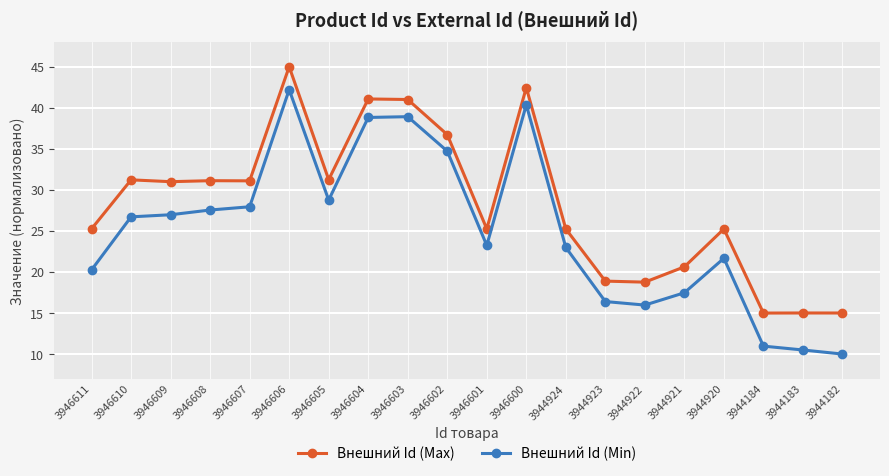

List the series in order of their peak value, lowest first.

Внешний Id (Min), Внешний Id (Max)